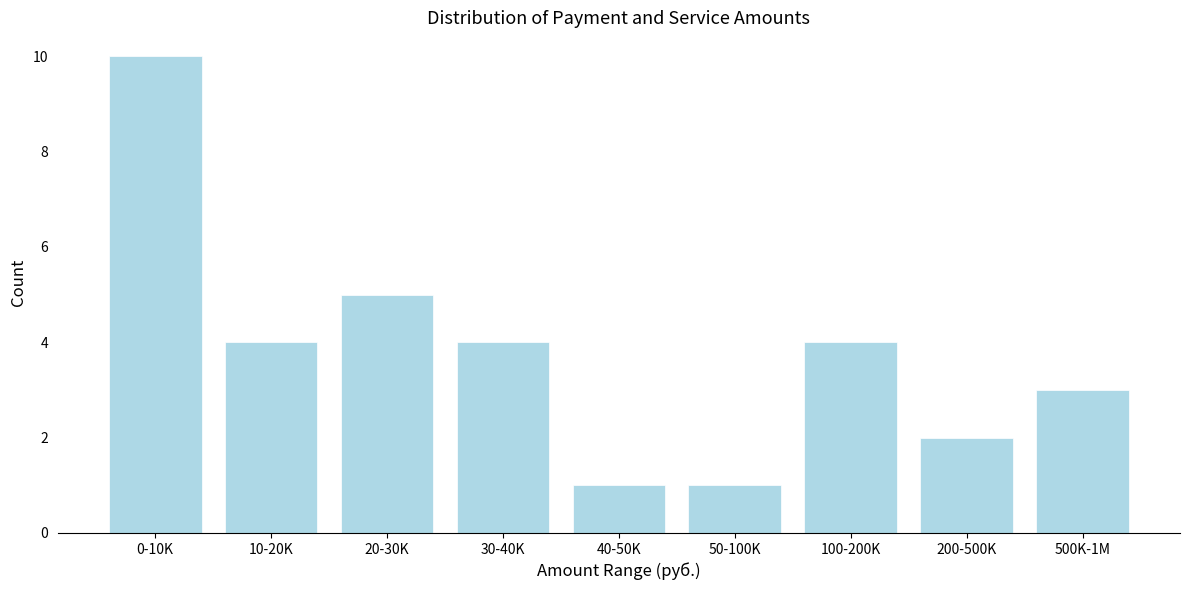

Reading left to right, transcribe all the data shown in this chart.

0-10K=10	10-20K=4	20-30K=5	30-40K=4	40-50K=1	50-100K=1	100-200K=4	200-500K=2	500K-1M=3